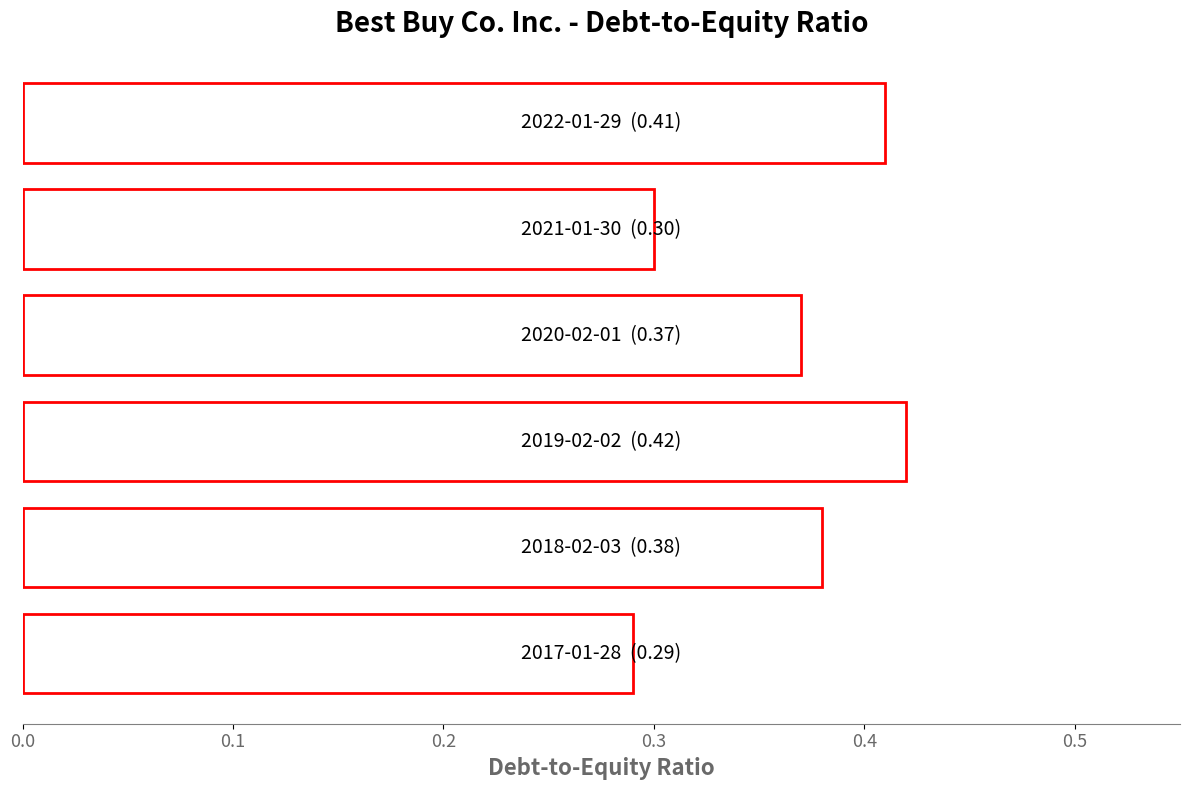

How many values are between 0 and 1?

6